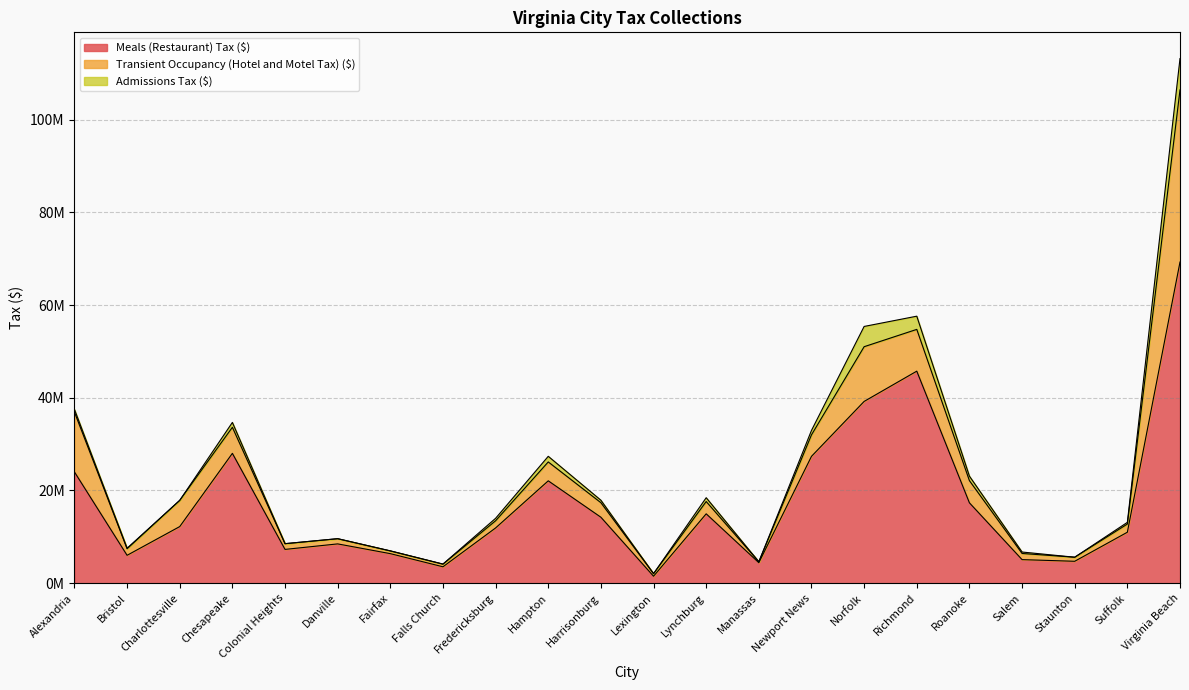

True or false: Transient Occupancy (Hotel and Motel Tax) ($) and Admissions Tax ($) intersect in this chart.

False